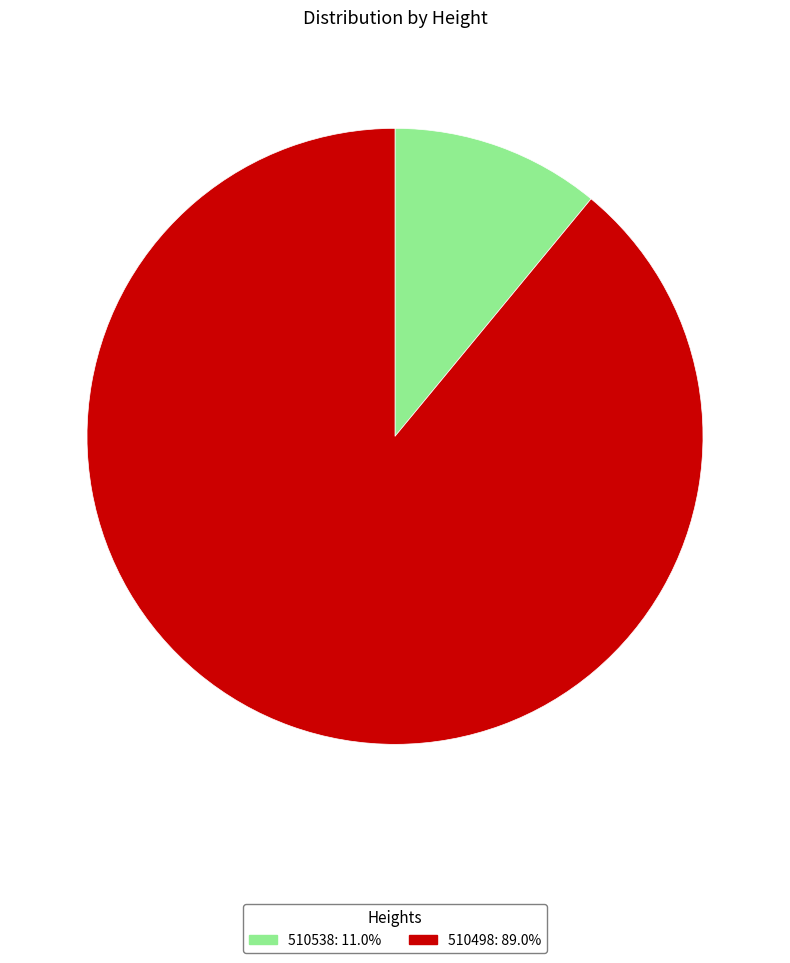

Does 510498 represent more than half of the total?

Yes